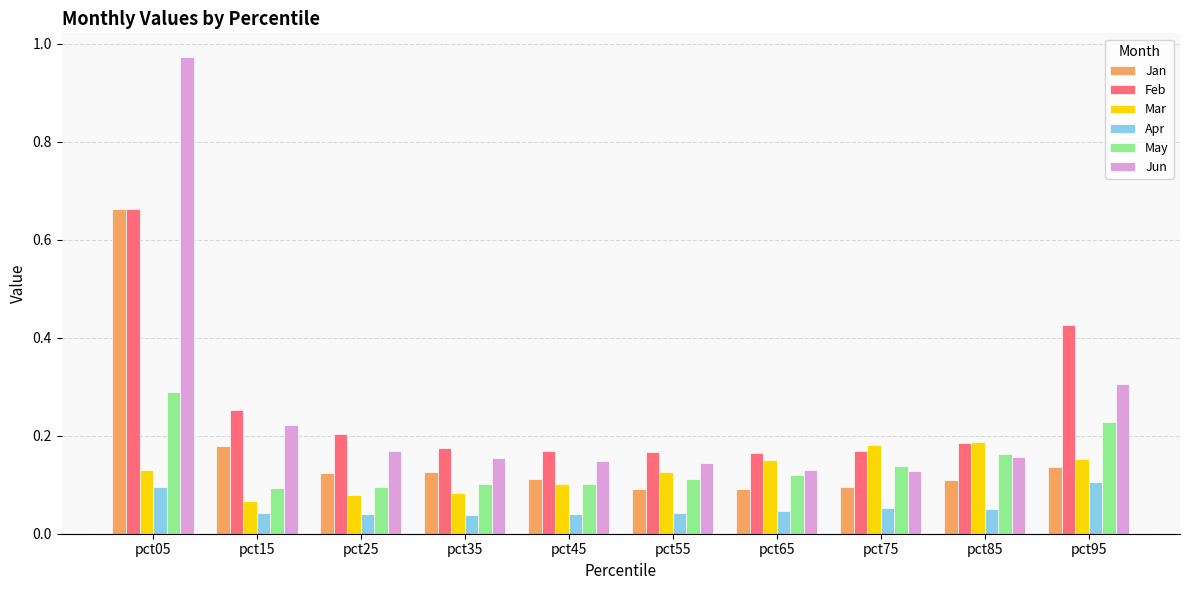

Between pct25 and pct85, which series saw the biggest shift?

Mar